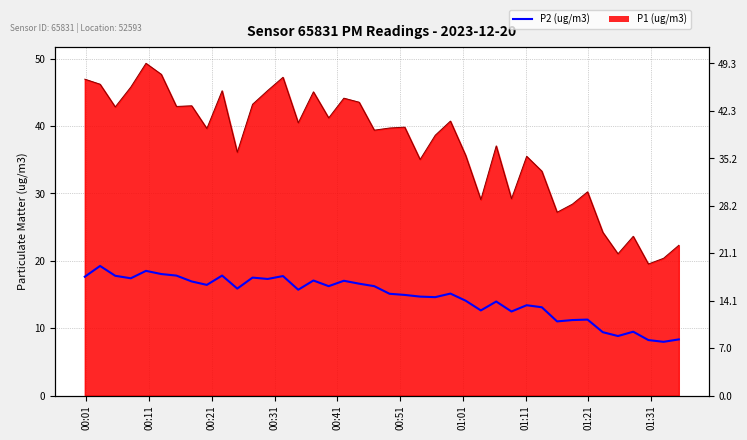

Is it true that the value at 29 is 9.1?

False